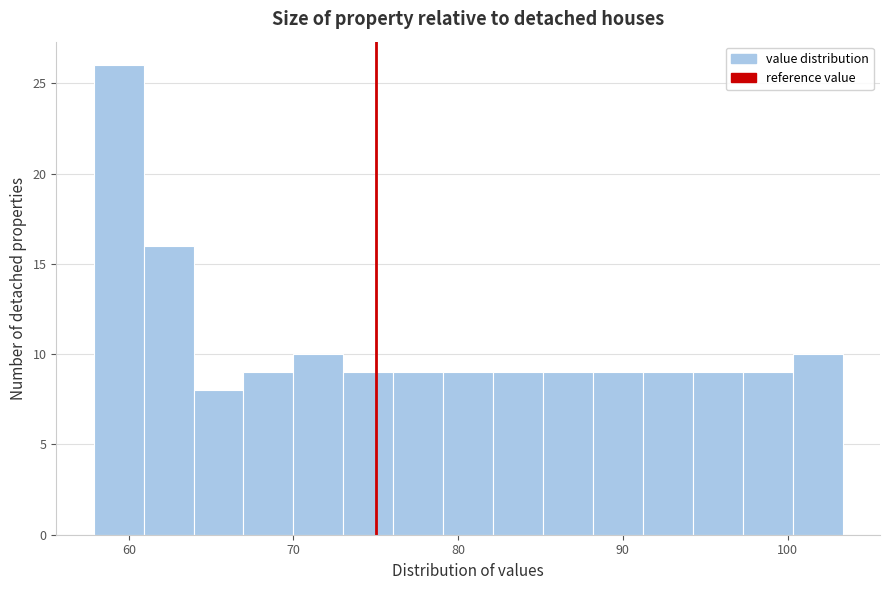

Around what value on the x-axis is the tallest bar? Give the approximate position of its centre, as read against the axis.

59